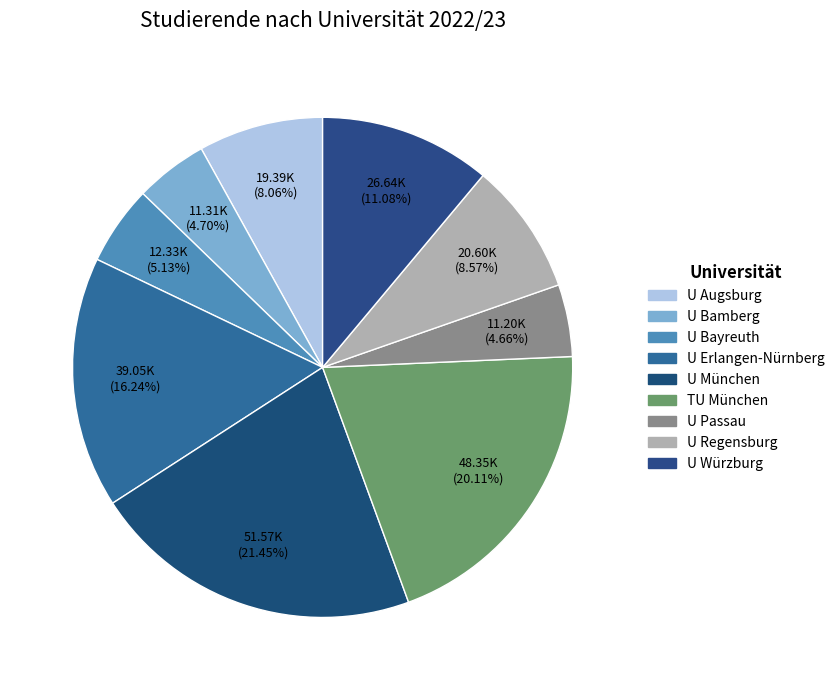

Which category has the smallest portion of the pie?

U Passau